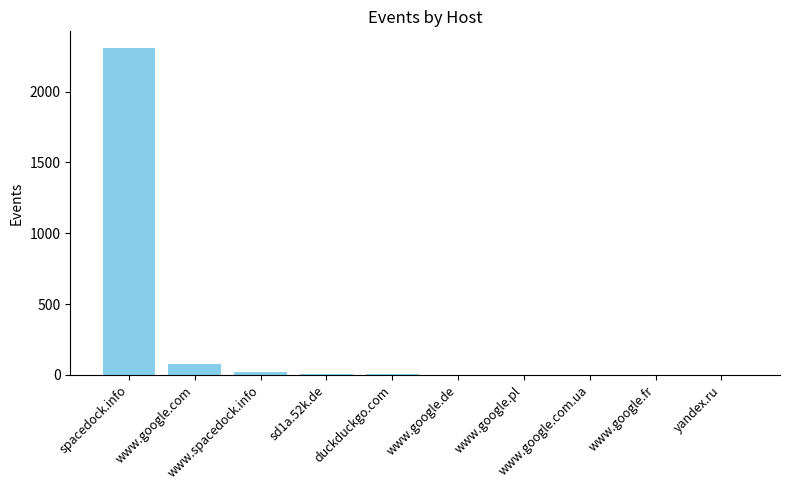

What is the greatest value displayed?

2310